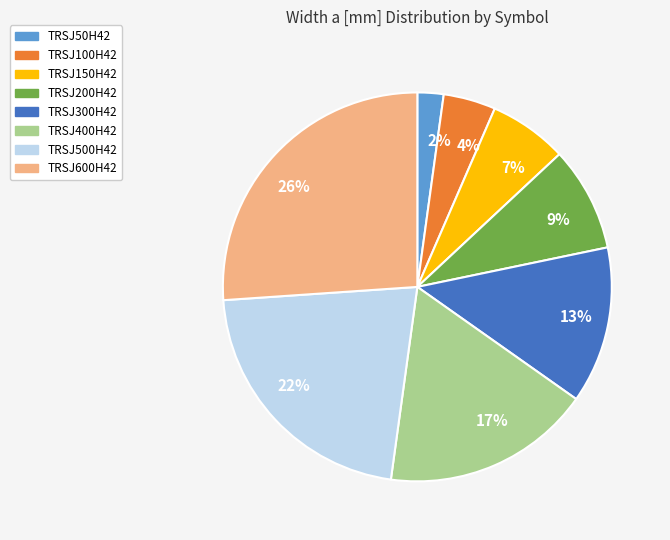

To the nearest percent, what portion does TRSJ600H42 represent?

26%